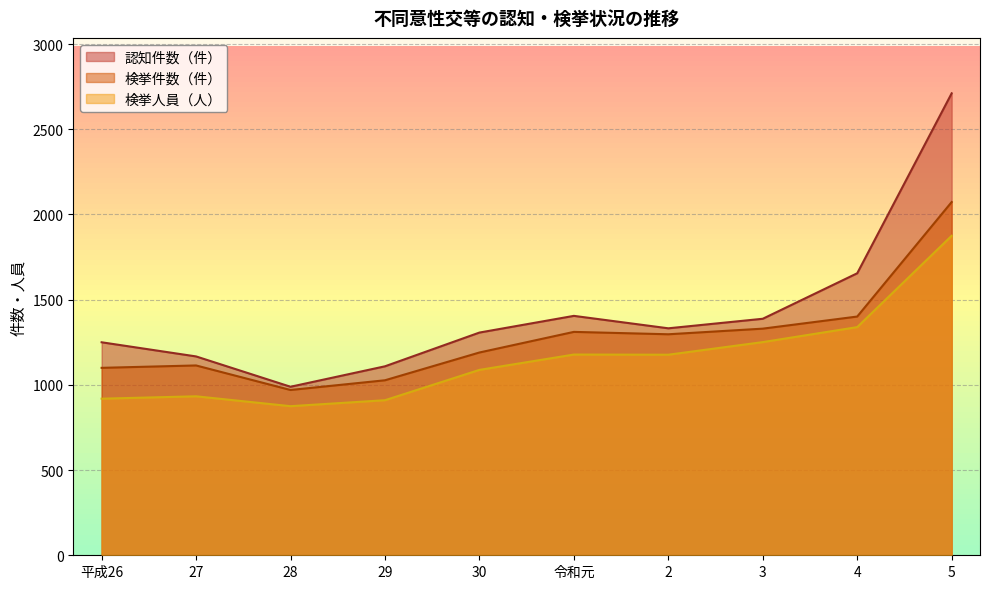

Reading left to right, what are all the values shown in this chart?

認知件数（件）: 平成26=1250	27=1167	28=989	29=1109	30=1307	令和元=1405	2=1332	3=1388	4=1655	5=2711
検挙件数（件）: 平成26=1100	27=1114	28=970	29=1027	30=1190	令和元=1311	2=1297	3=1330	4=1401	5=2073
検挙人員（人）: 平成26=919	27=933	28=875	29=910	30=1088	令和元=1178	2=1177	3=1251	4=1339	5=1875